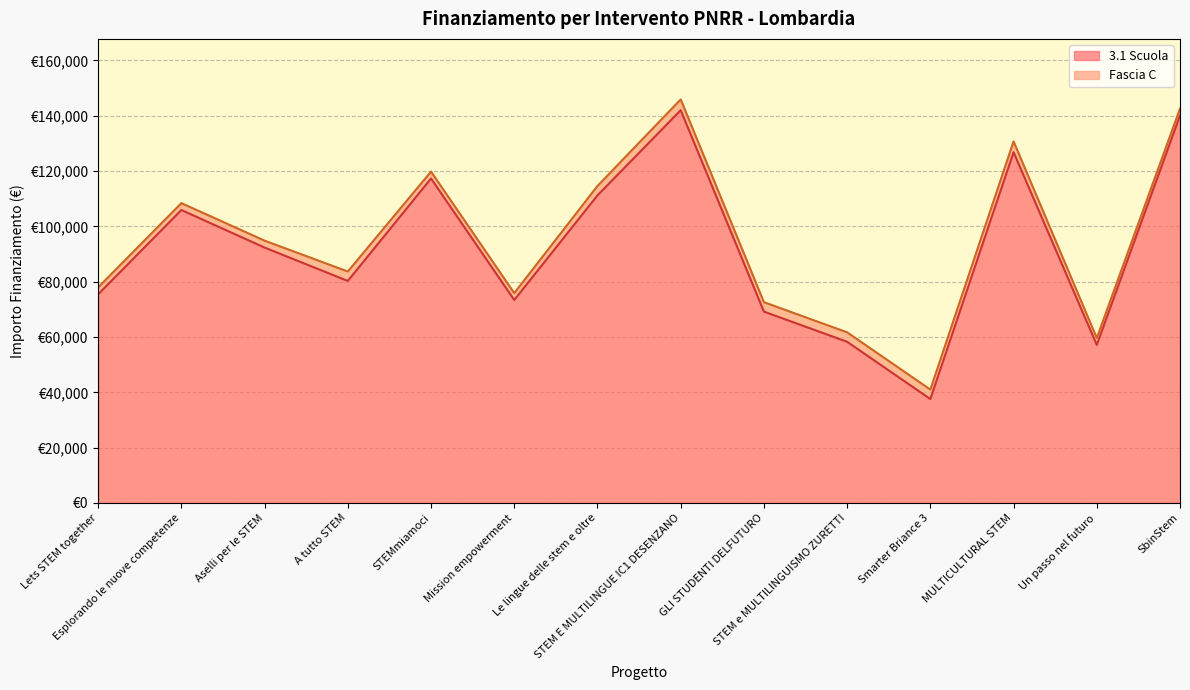

What is the sum of all values?

1286945.9